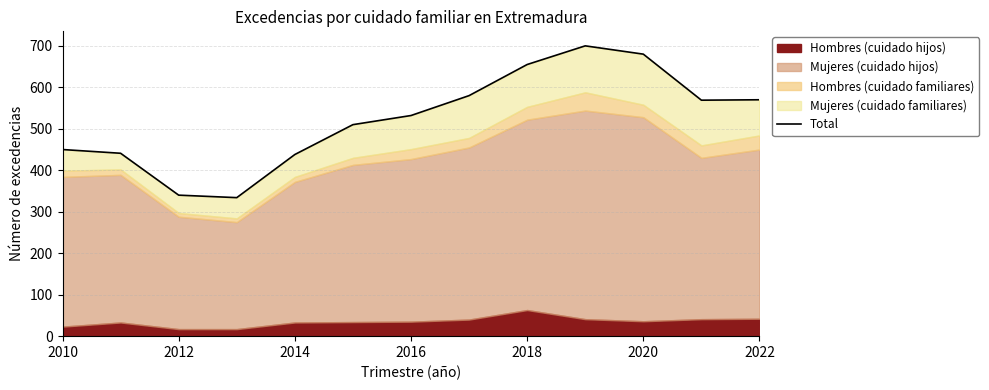

Between 2018 and 2020, which is larger?

2020